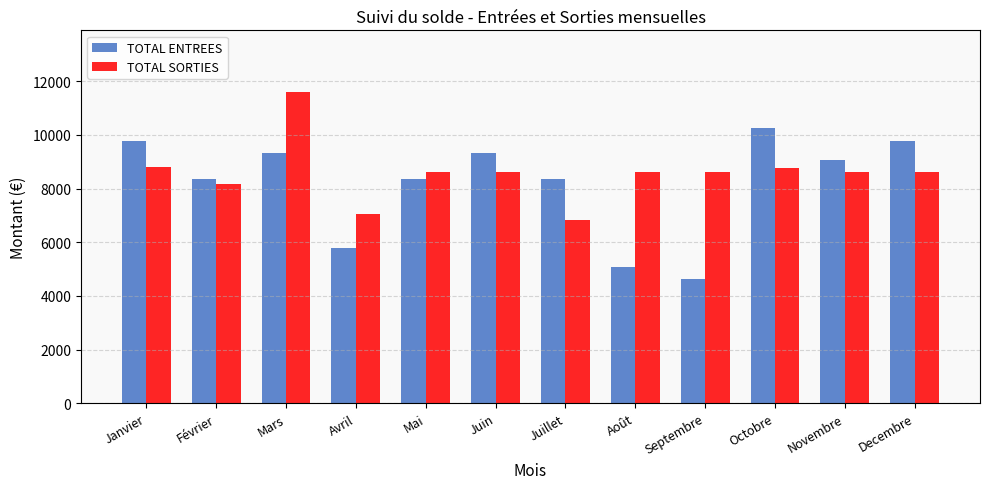

Rank the series by their maximum value, from highest to lowest.

TOTAL SORTIES, TOTAL ENTREES